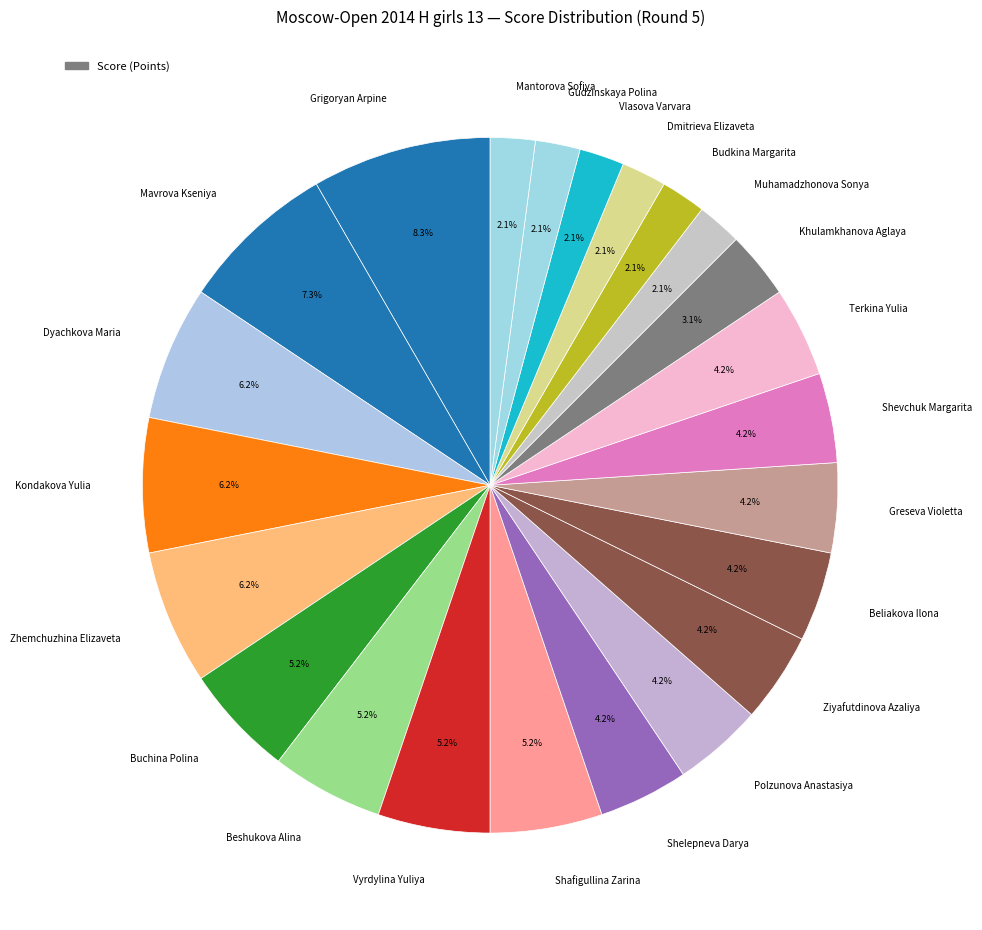

The Dyachkova Maria slice represents 1% of the pie. True or false?

False